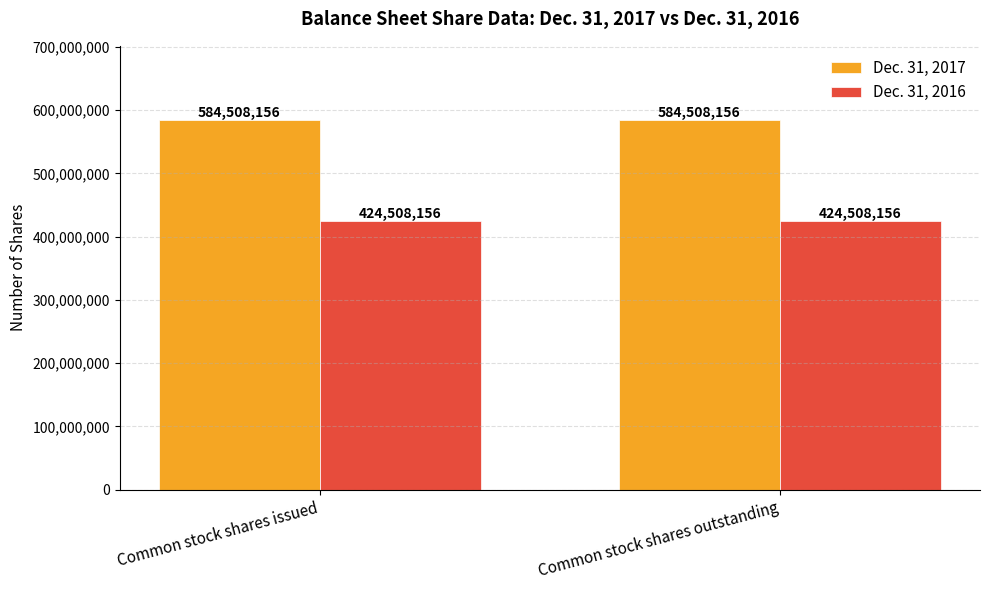

Rank the series at Common stock shares outstanding from lowest to highest value.

Dec. 31, 2016, Dec. 31, 2017